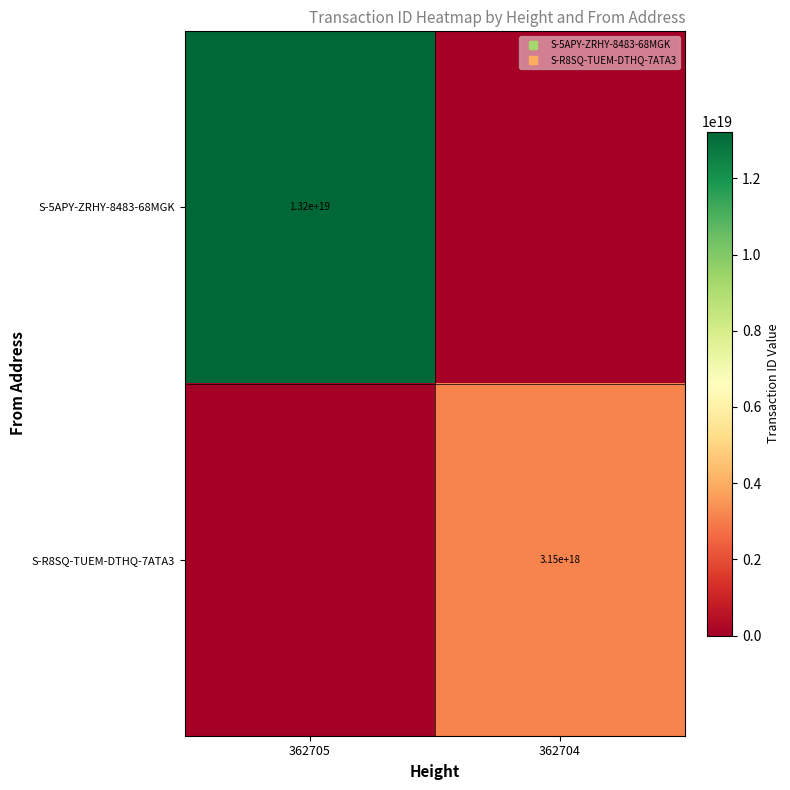

At which label is S-R8SQ-TUEM-DTHQ-7ATA3 closest to 1573321034656266752?

362705